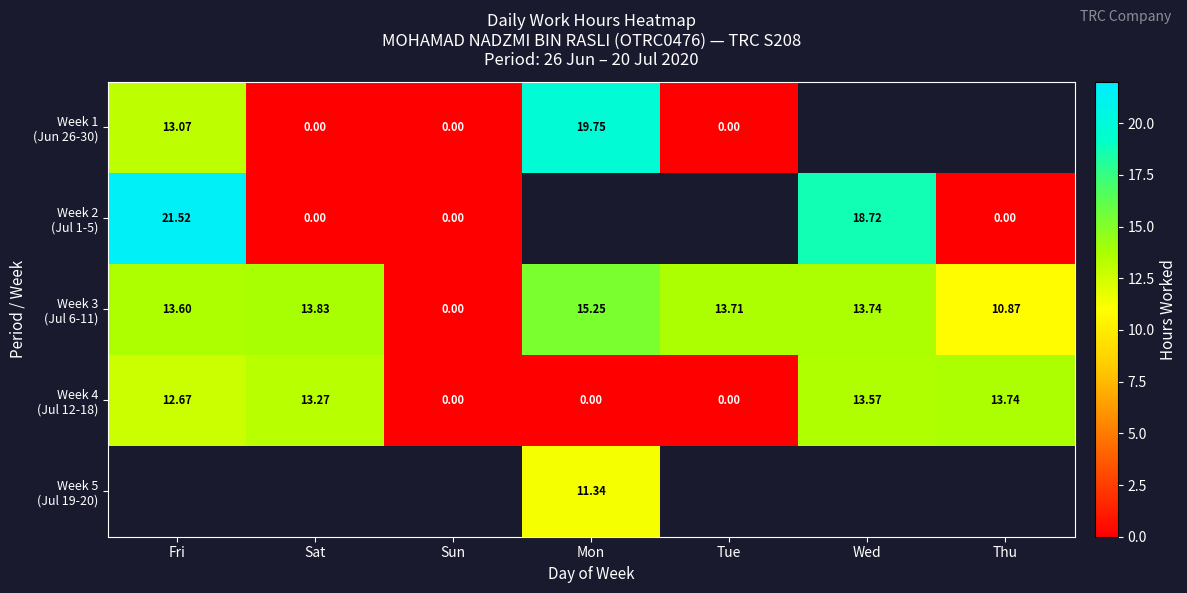

The value of Week 3 (Jul 6-11) at Wed is 13.7. True or false?

True